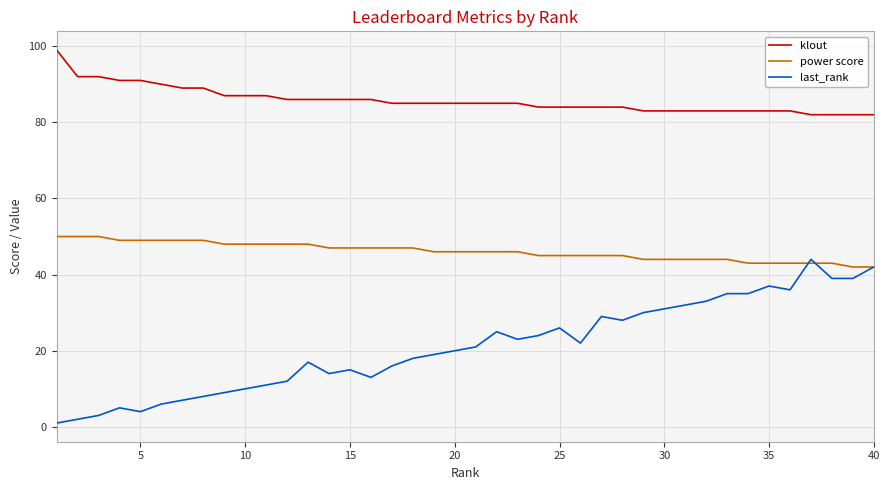

What are all the series names shown in the legend?

klout, power score, last_rank